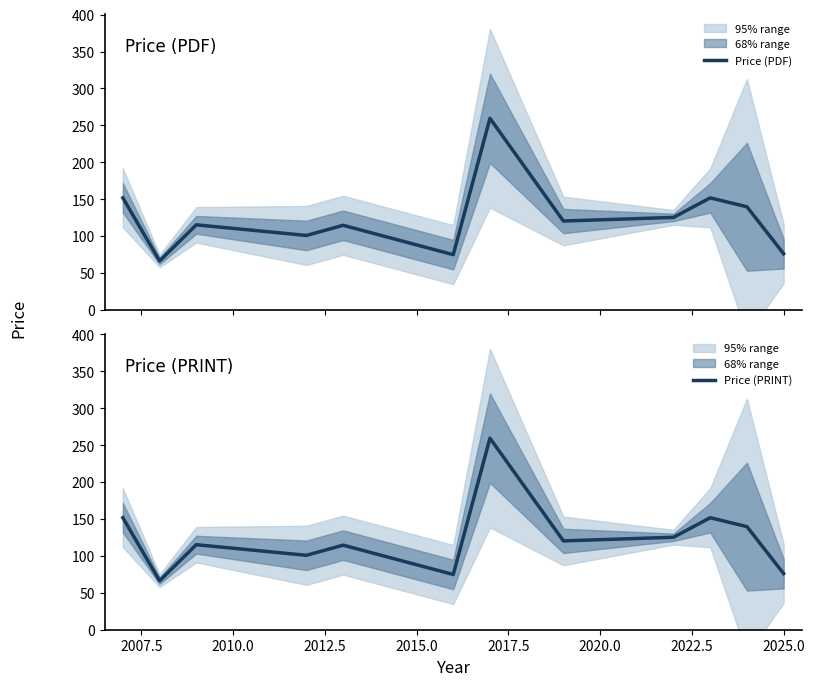

Reading left to right, list all the values displayed in this chart.

Price (PDF): 151.8	66.3	115.2	100.8	114.6	74.8	259.5	120.4	125.3	151.8	139.7	76.0
Price (PRINT): 151.8	66.3	115.2	100.8	114.6	74.8	259.5	120.4	125.3	151.8	139.7	76.0